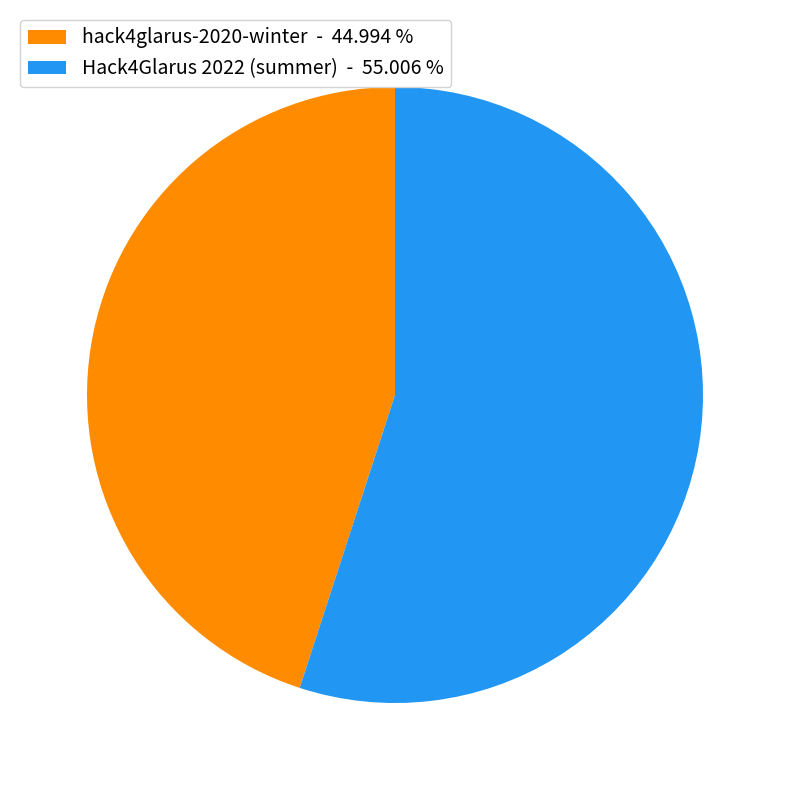

Is it true that Hack4Glarus 2022 (summer) is 42% of the pie?

False